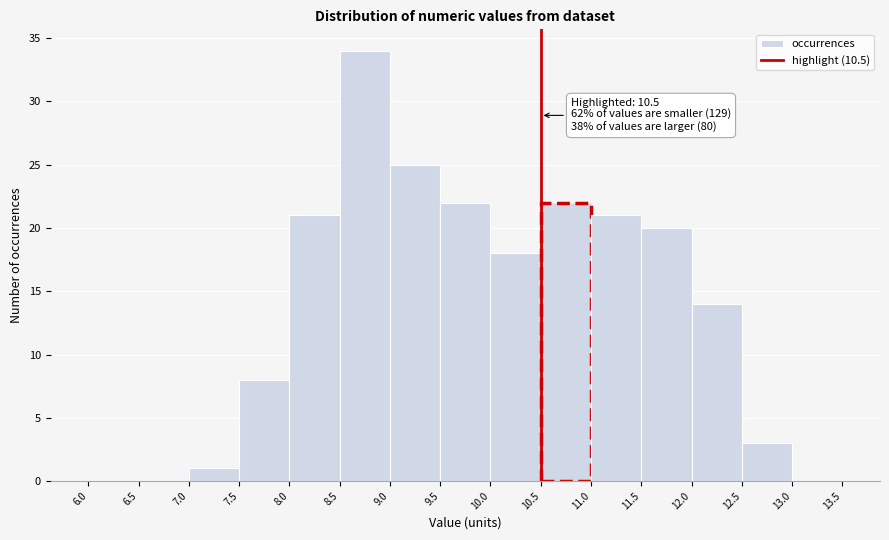

Over which range of the x-axis is the bar tallest?

8.5 to 9.0